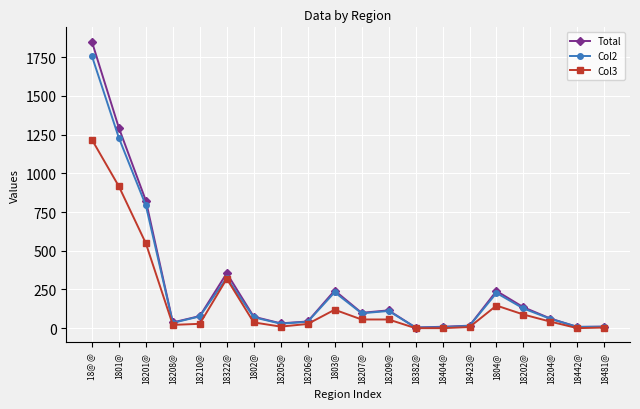

Which series changed the most between 1804@ and 18481@?

Total